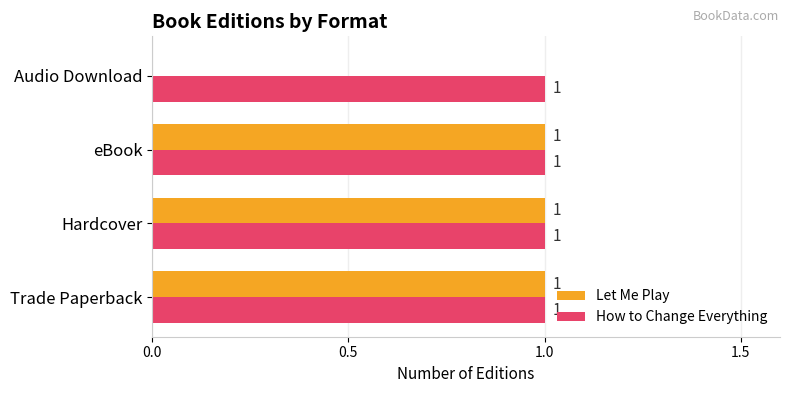

What is the maximum value shown in the chart?

1